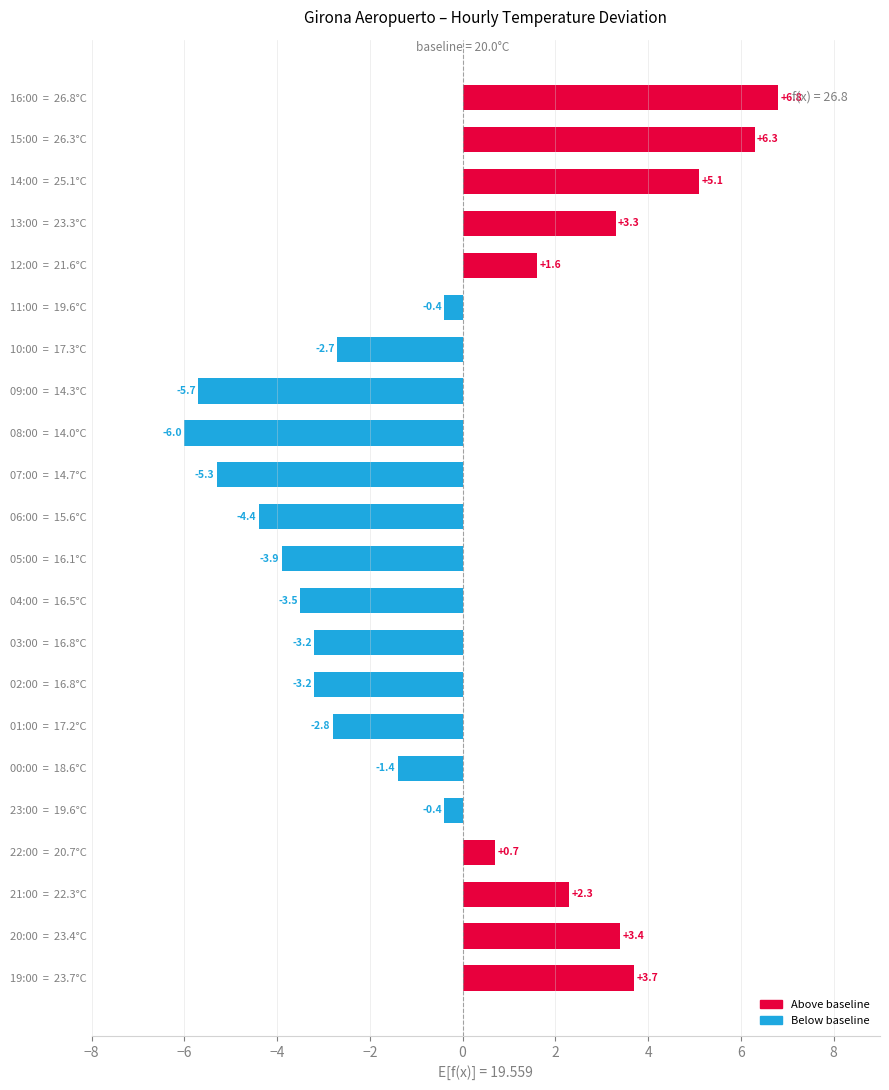

How many values are above zero?

9